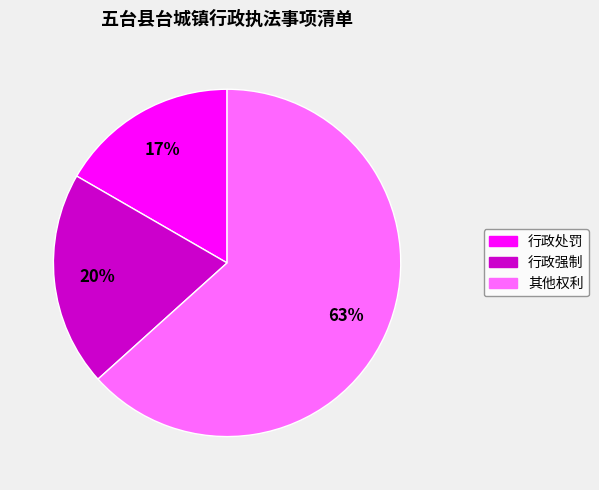

How many slices are in this pie chart?

3